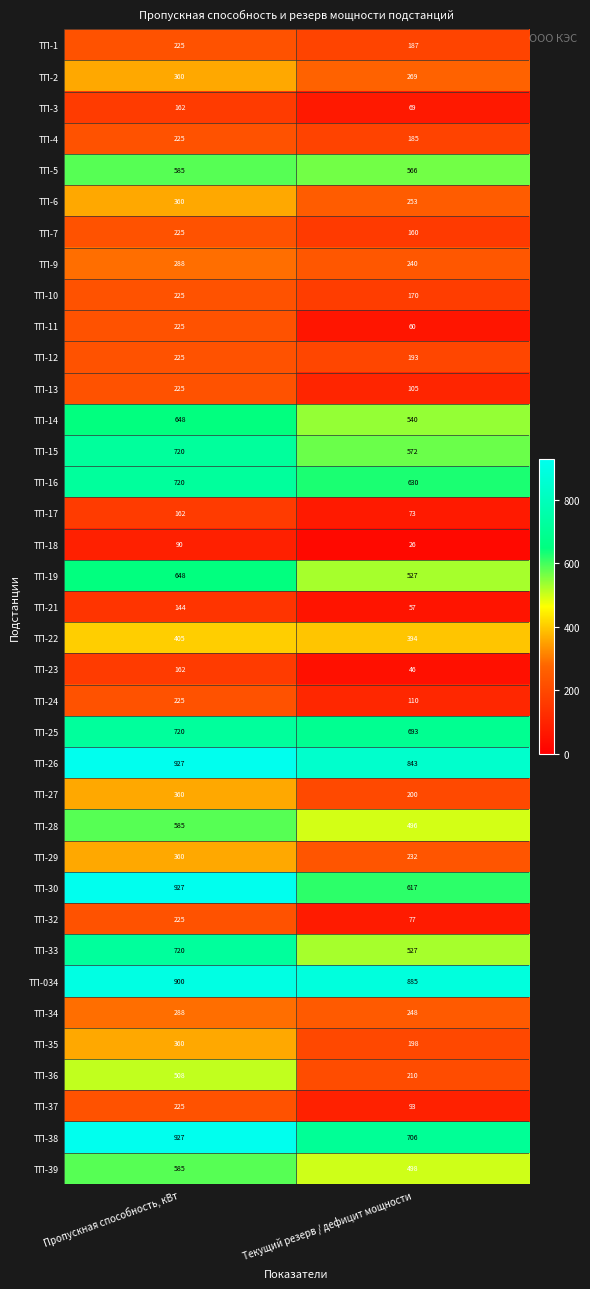

What is the approximate value of ТП-39 at Пропускная способность, кВт, to the nearest 5?

585